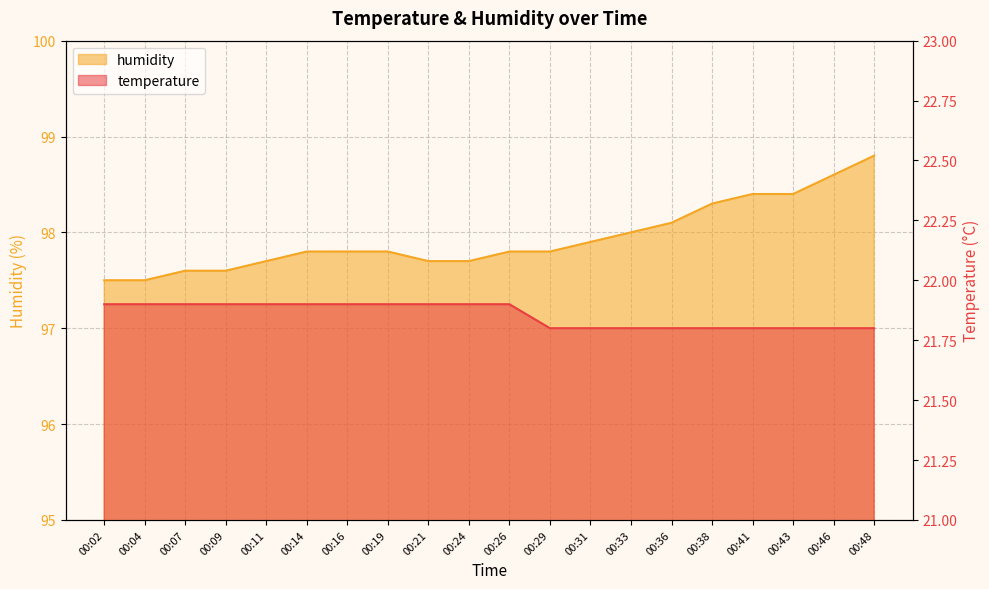

What is the total value across all series at 00:02?

119.4